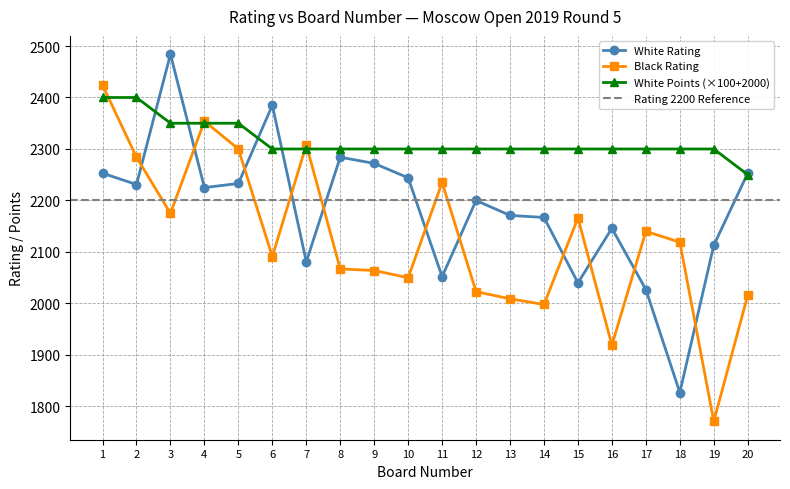

At which label does White Rating reach its peak?

3